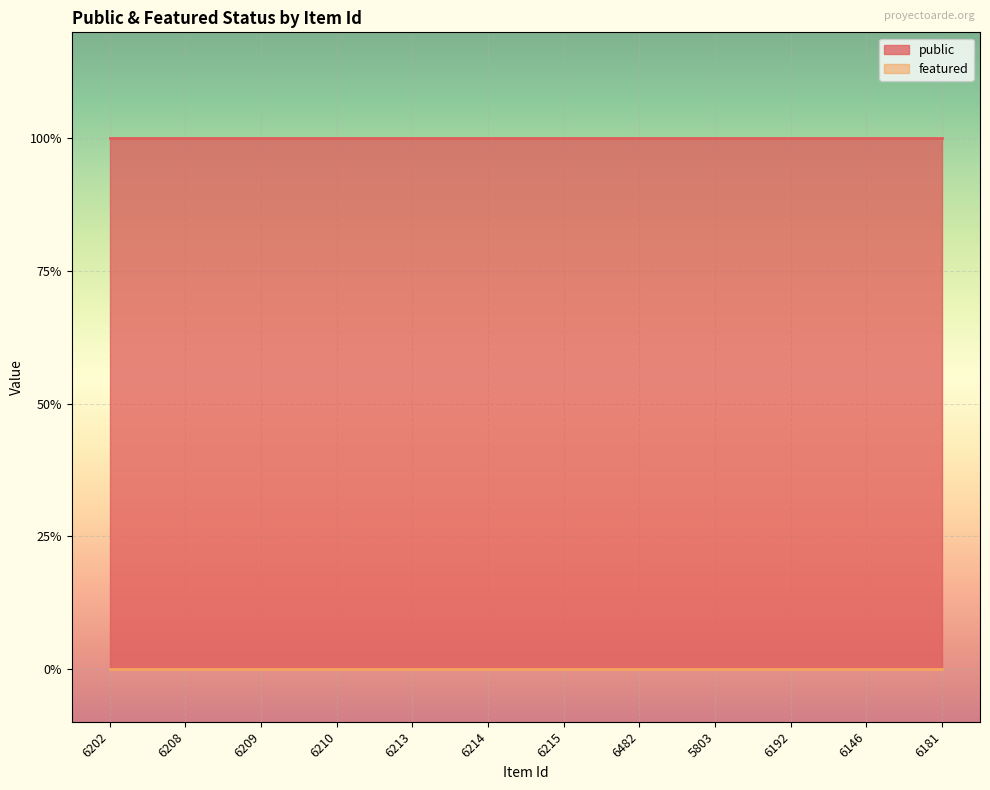

What value does the public series have at 6192?

1